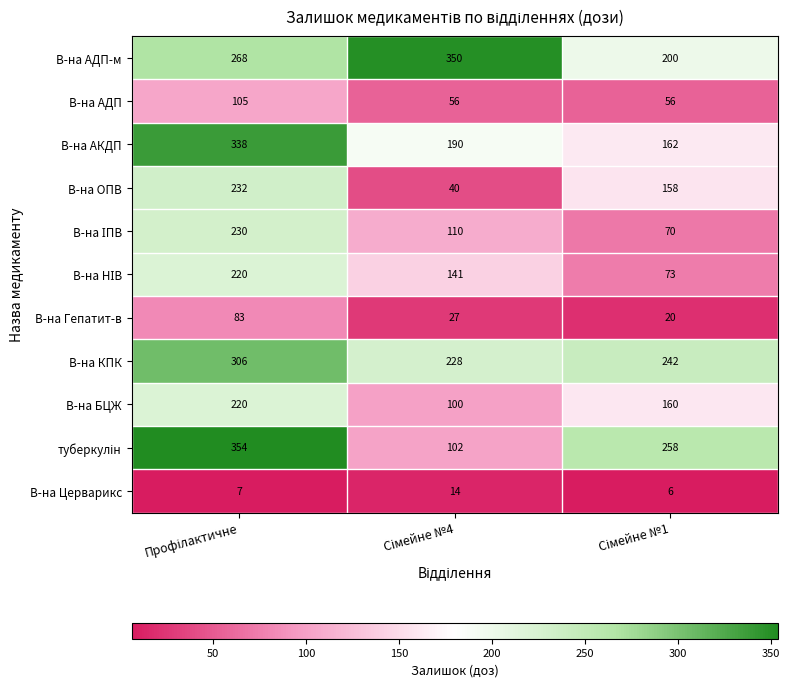

What is the difference between the maximum and minimum values in the В-на АКДП series?

176